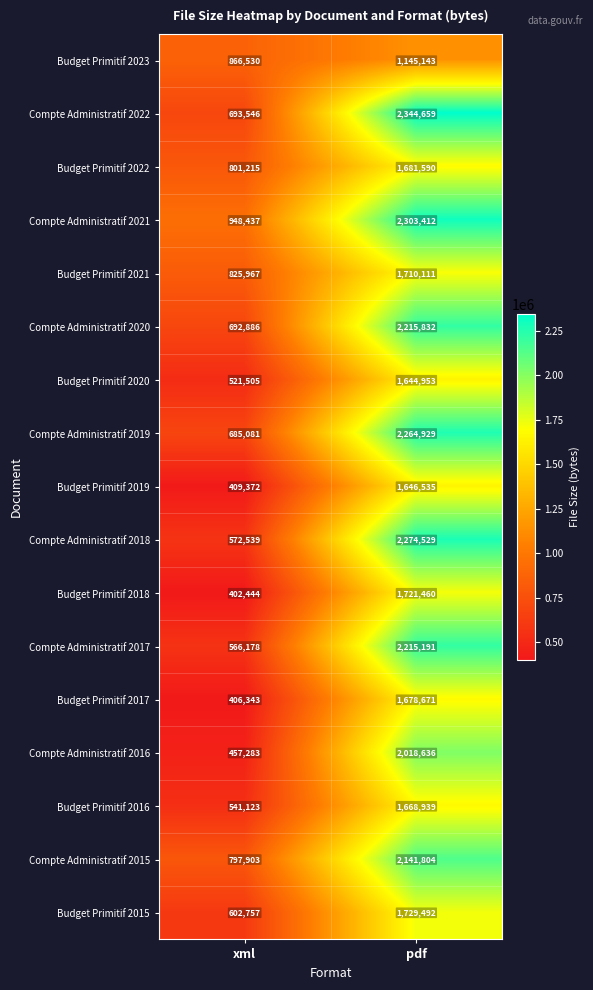

At which label is Budget Primitif 2018 closest to 1061952?

xml